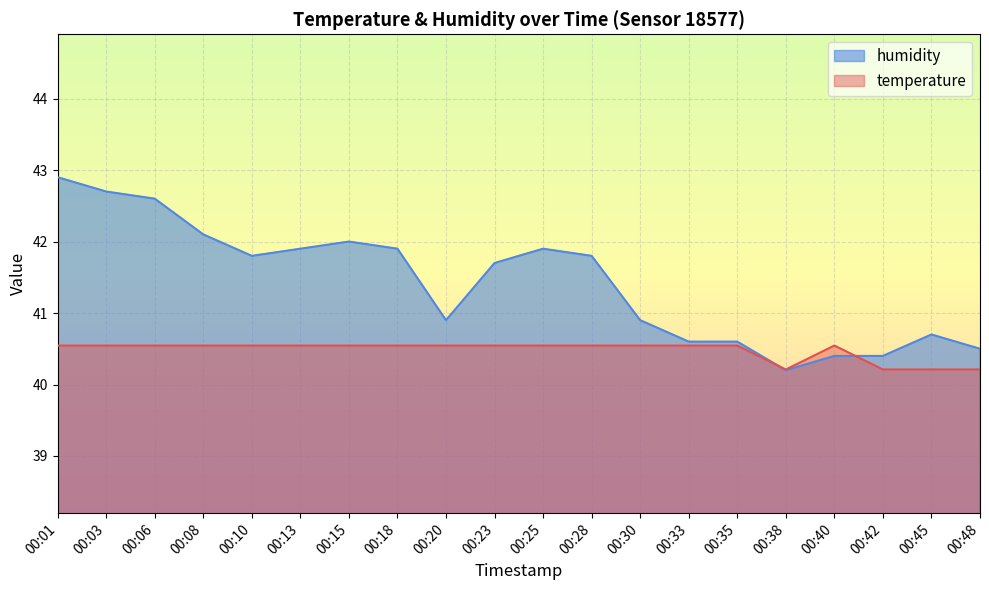

What is the value of the humidity point at the 18th from the left?

40.4